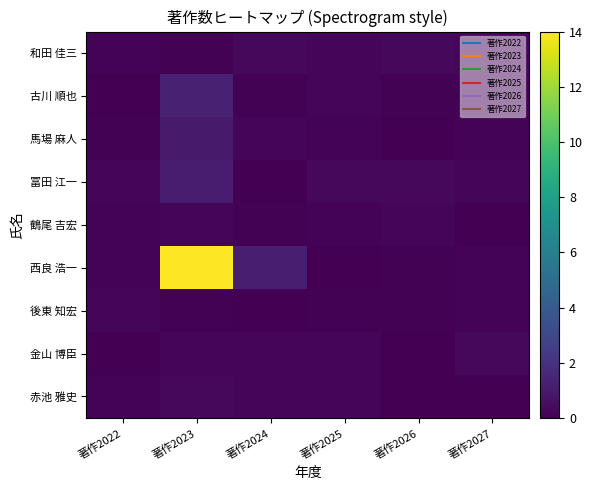

Reading left to right, extract all data points from this chart.

赤池 雅史: 著作2022=0.1	著作2023=0.3	著作2024=0.2	著作2025=0.2	著作2026=0.0	著作2027=0.0
金山 博臣: 著作2022=0.0	著作2023=0.3	著作2024=0.2	著作2025=0.2	著作2026=0.0	著作2027=0.3
後東 知宏: 著作2022=0.2	著作2023=0.1	著作2024=0.1	著作2025=0.1	著作2026=0.1	著作2027=0.2
西良 浩一: 著作2022=0.1	著作2023=14.1	著作2024=1.2	著作2025=0.0	著作2026=0.1	著作2027=0.1
鶴尾 吉宏: 著作2022=0.1	著作2023=0.2	著作2024=0.1	著作2025=0.2	著作2026=0.2	著作2027=0.0
冨田 江一: 著作2022=0.2	著作2023=1.1	著作2024=0.0	著作2025=0.3	著作2026=0.3	著作2027=0.2
馬場 麻人: 著作2022=0.1	著作2023=1.0	著作2024=0.2	著作2025=0.1	著作2026=0.0	著作2027=0.1
古川 順也: 著作2022=0.0	著作2023=1.3	著作2024=0.1	著作2025=0.2	著作2026=0.1	著作2027=0.2
和田 佳三: 著作2022=0.2	著作2023=0.1	著作2024=0.3	著作2025=0.2	著作2026=0.3	著作2027=0.3